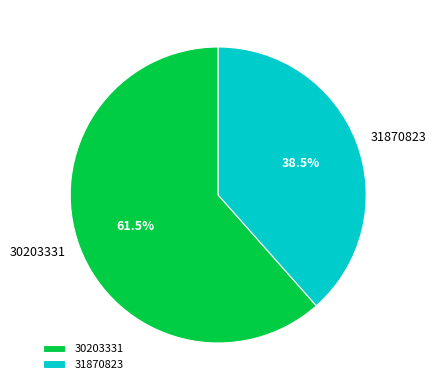

To the nearest percent, what is the average slice percentage?

50%